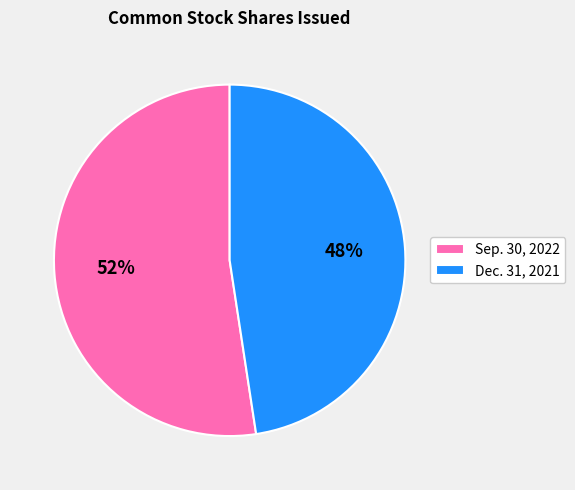

Rank the categories by value from lowest to highest.

Dec. 31, 2021, Sep. 30, 2022